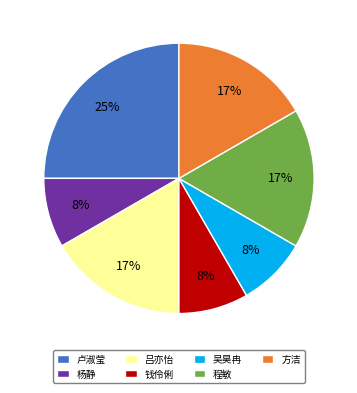

Is there any slice that represents more than half of the pie?

No